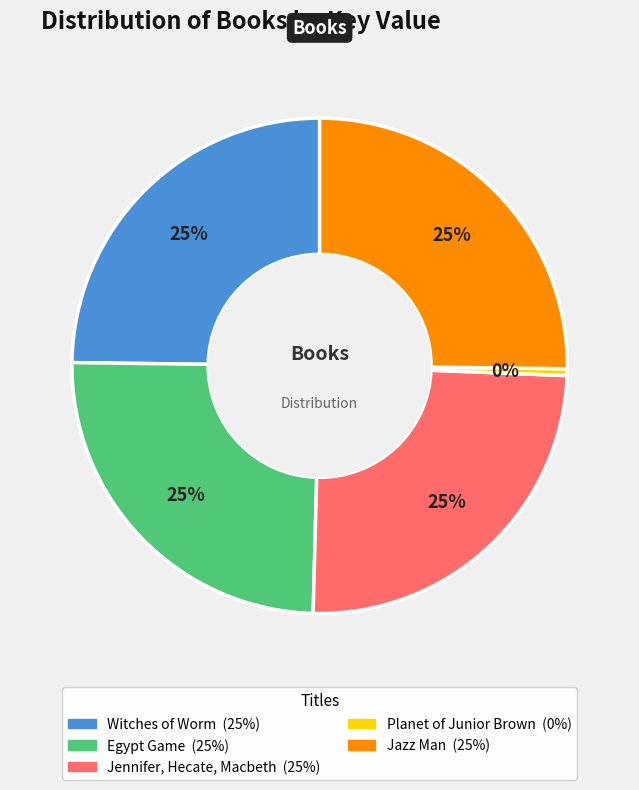

To the nearest percent, what portion does Jennifer, Hecate, Macbeth represent?

25%